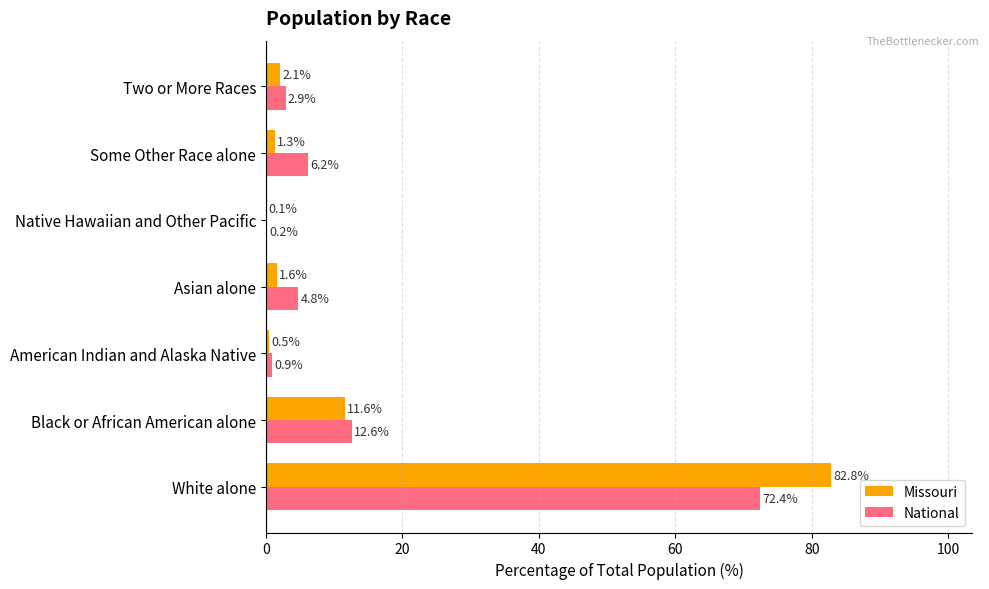

Between American Indian and Alaska Native and Some Other Race alone, which series saw the biggest shift?

National